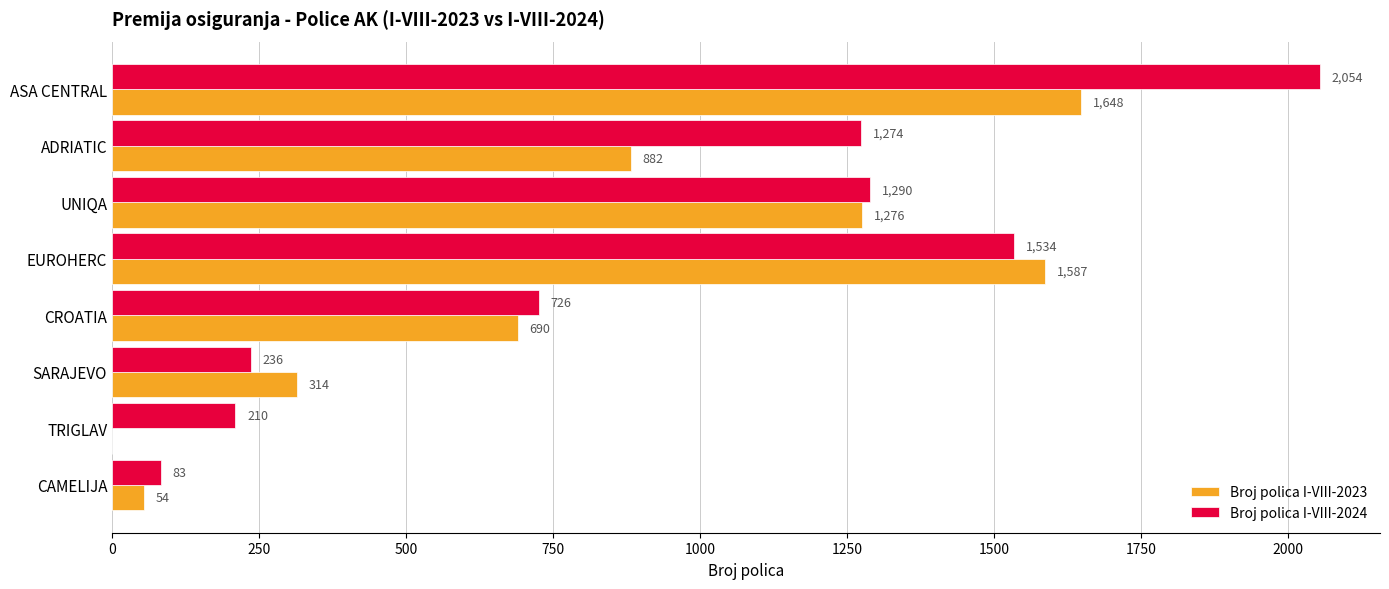

How many data points does each series have?

8